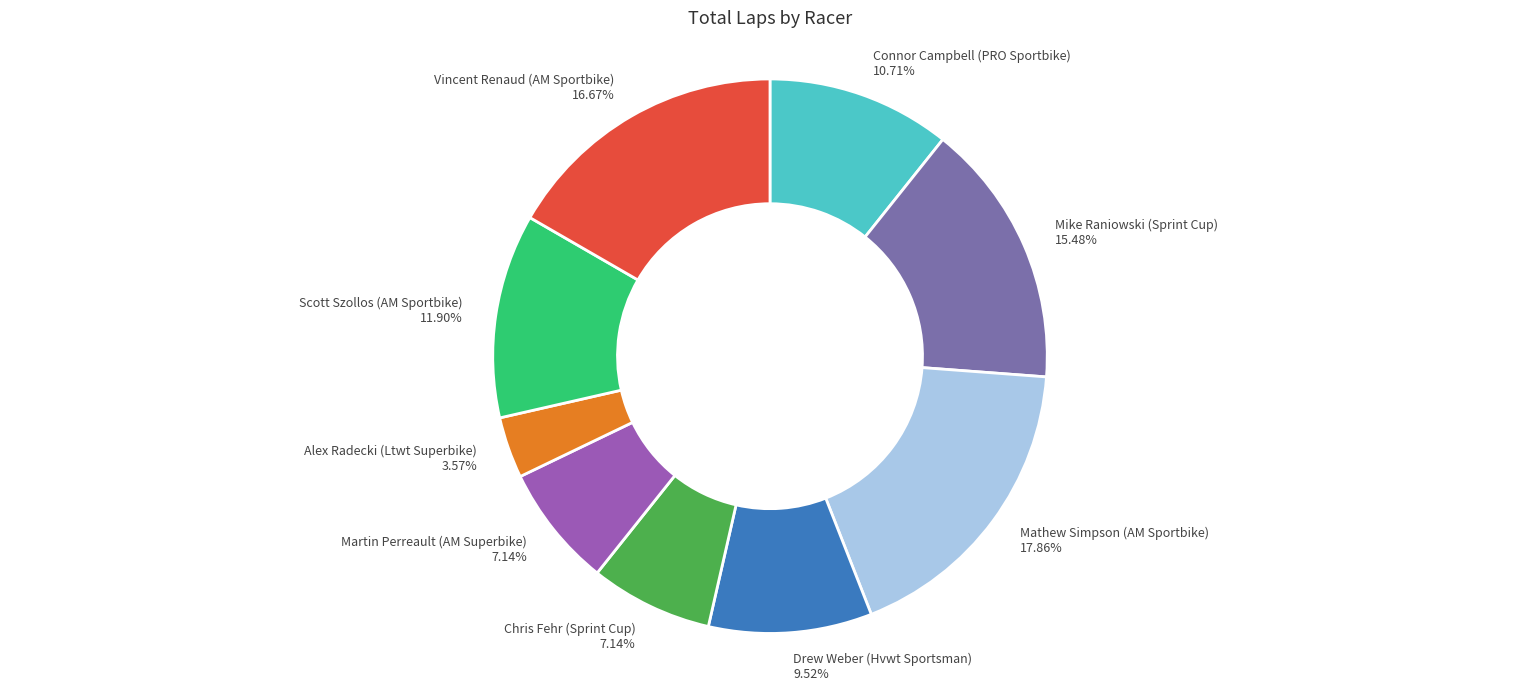

What percentage is the Chris Fehr (Sprint Cup) slice, to the nearest percent?

7%